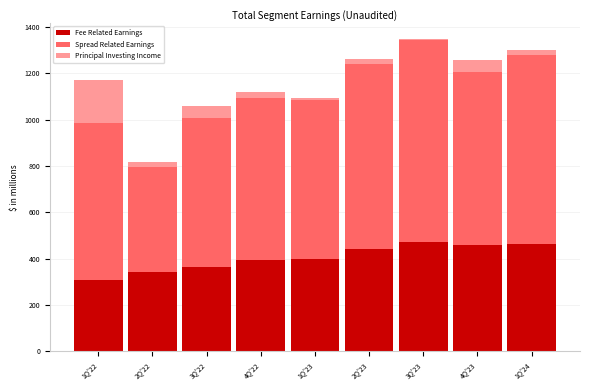

The value of Fee Related Earnings at 1Q'22 is 91. True or false?

False